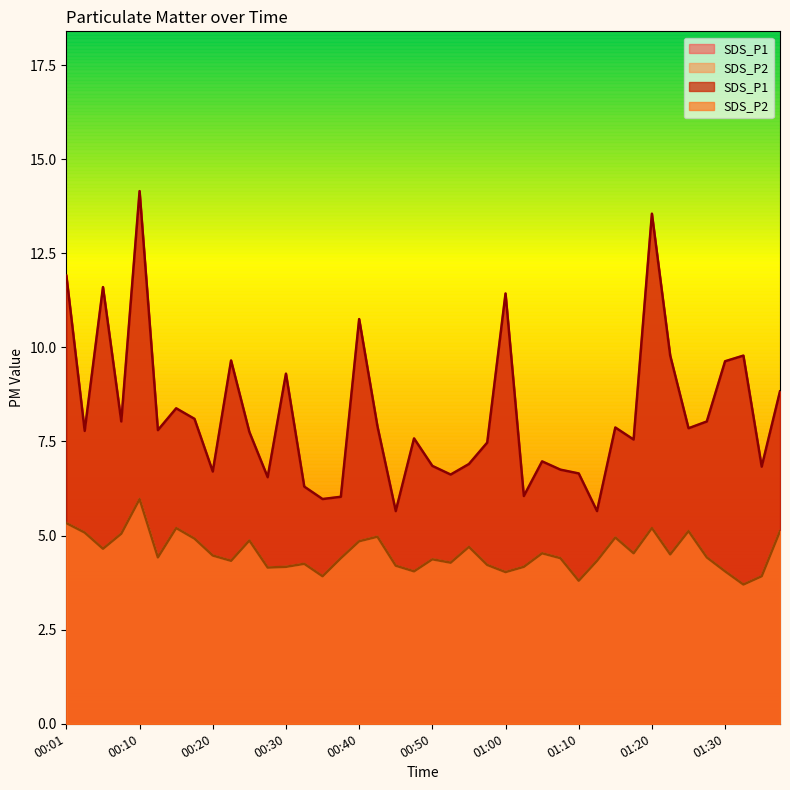

What is the difference between the SDS_P2 values at 00:10 and 00:38?

1.6